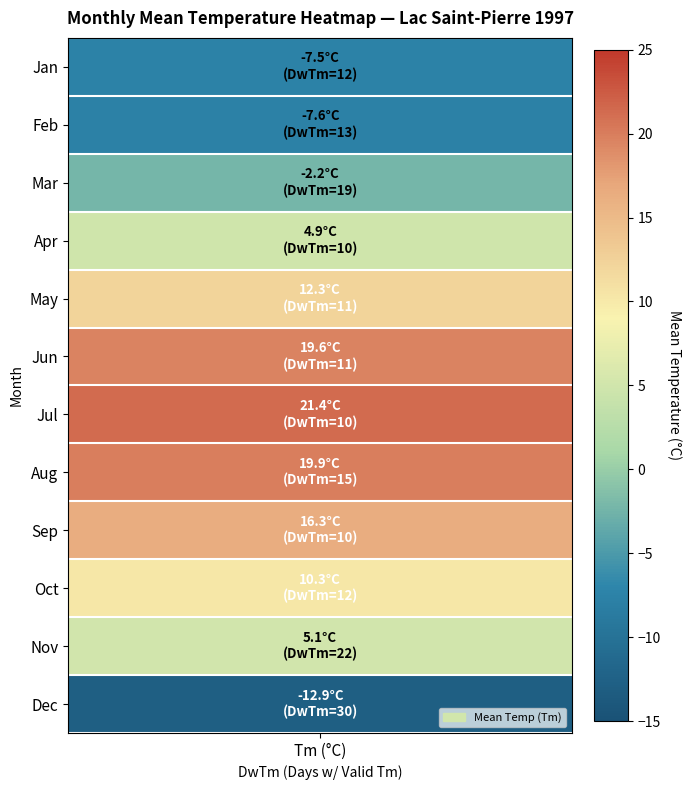

The Sep series shows 16.3 at Tm. True or false?

True